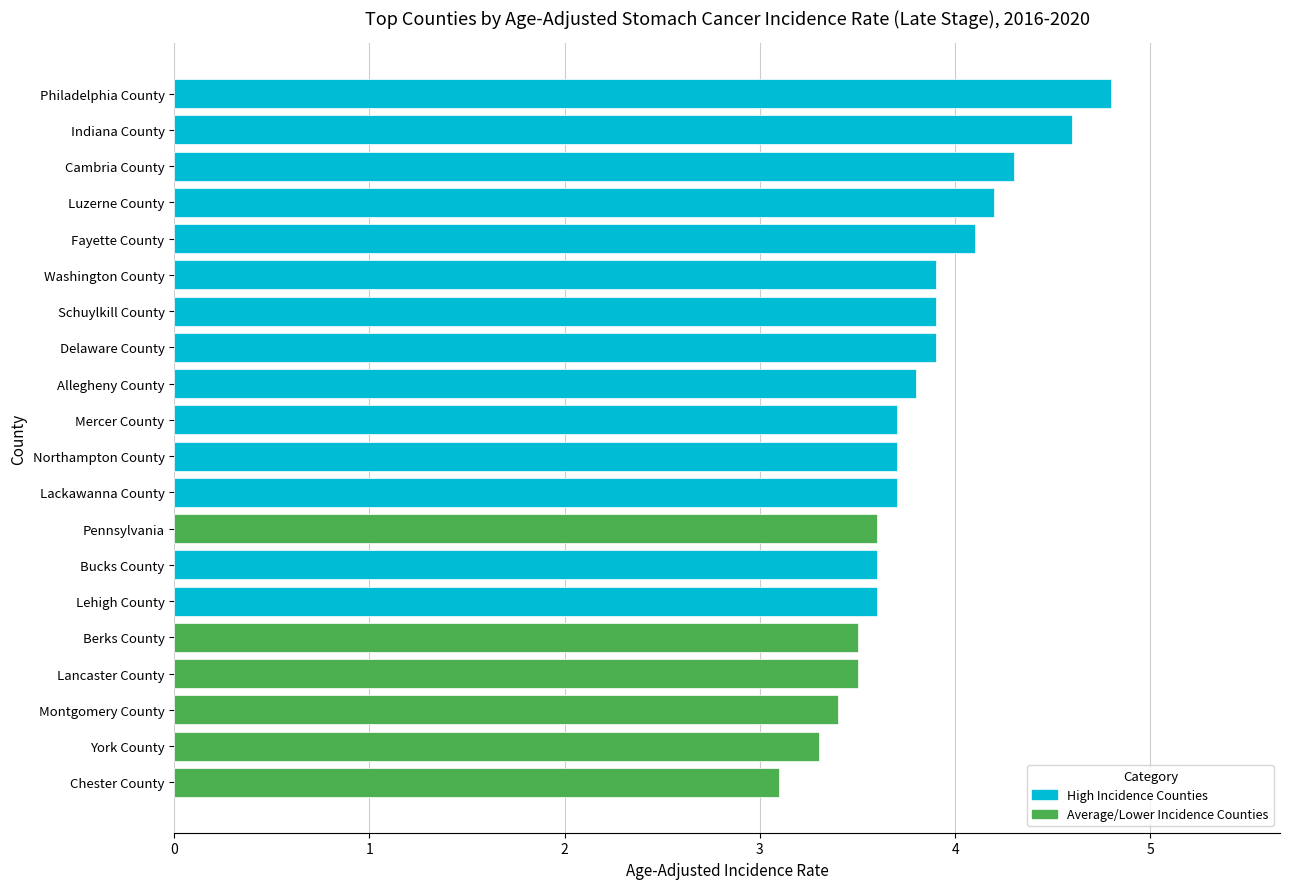

Are the bars horizontal?

Yes